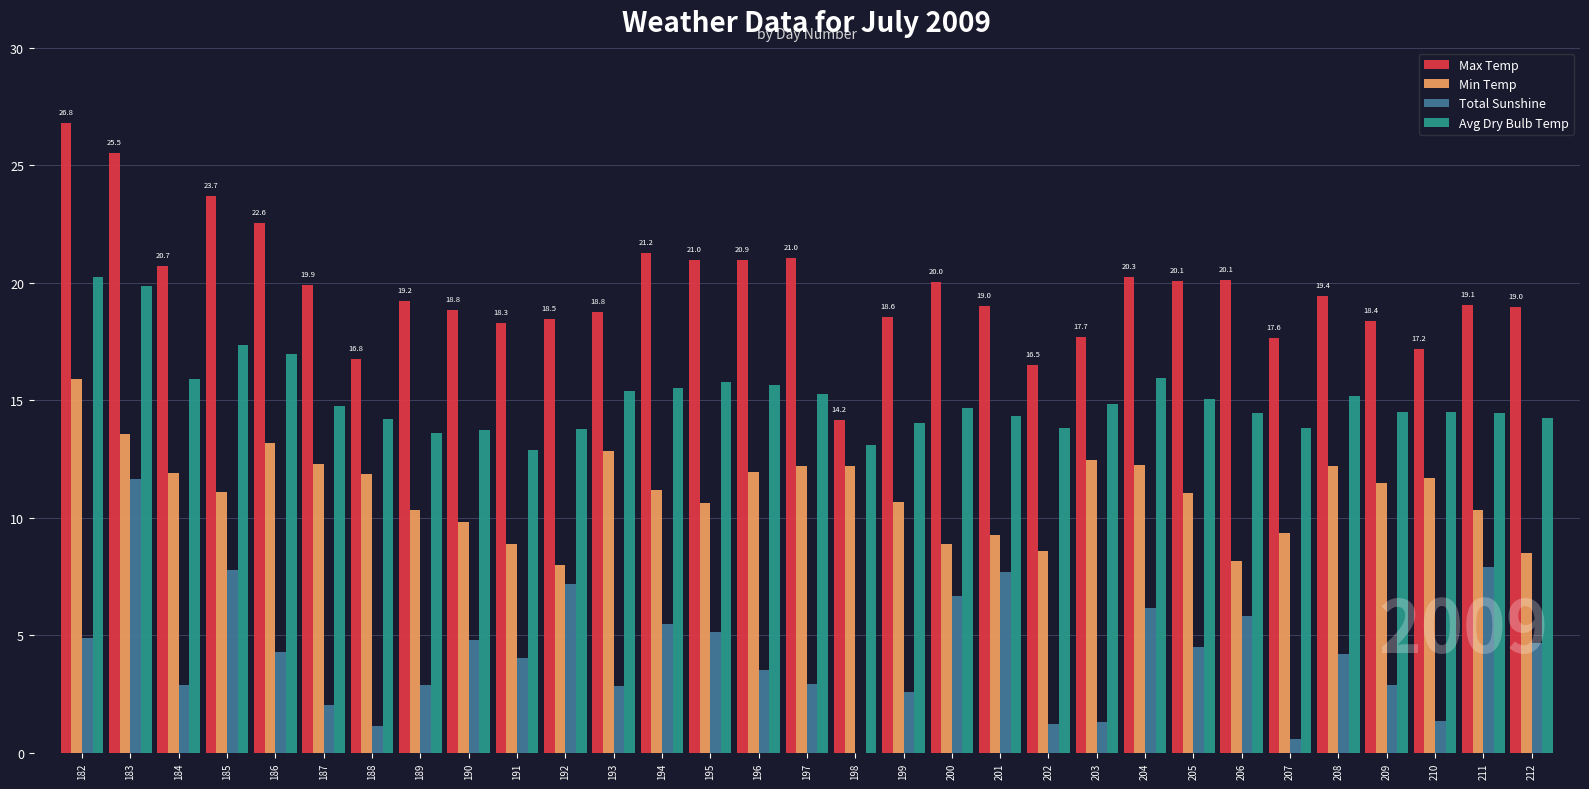

Which series has the largest total across all categories?

Max Temp